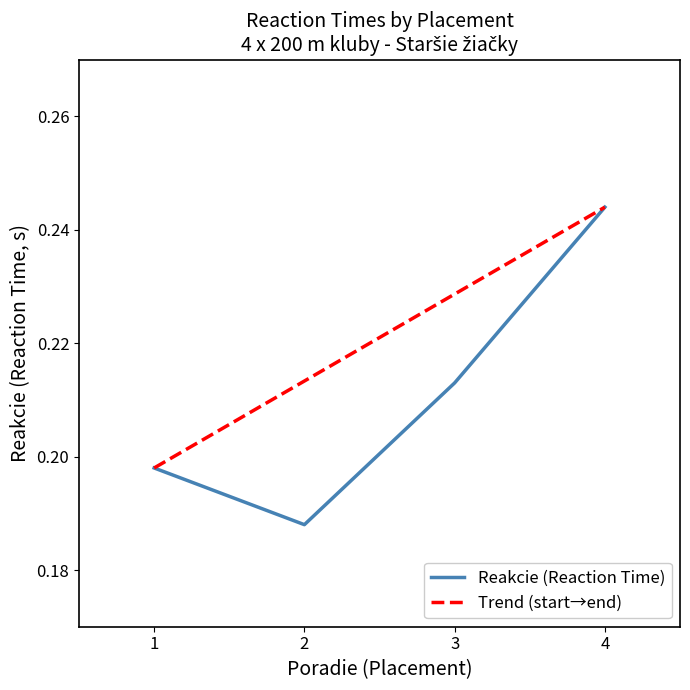

How many values are between 0 and 1?

4